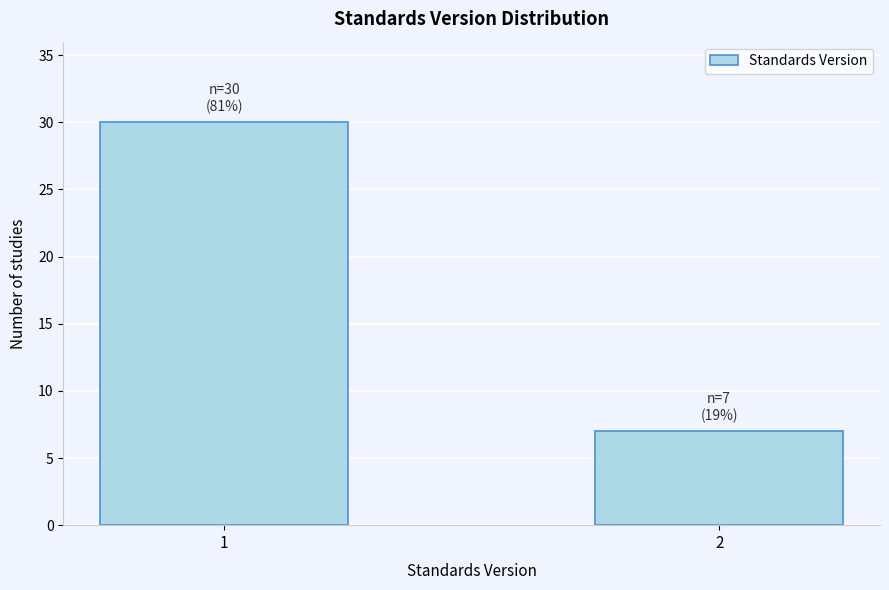

Reading left to right, transcribe all the data shown in this chart.

1=30	2=7